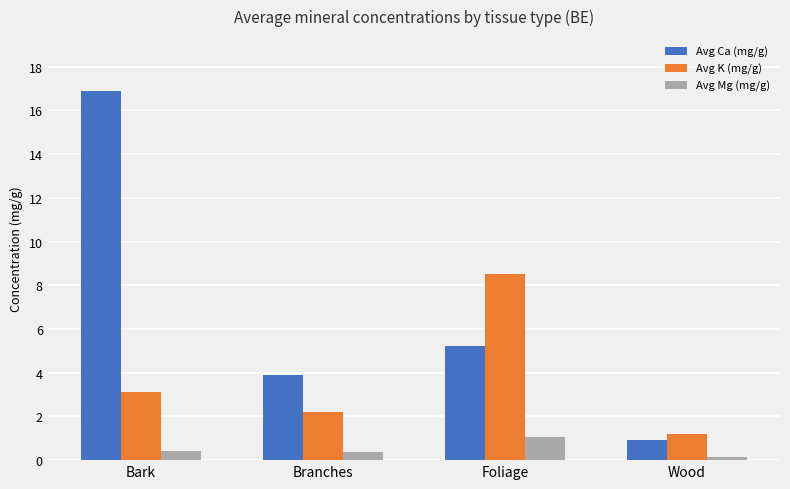

The Avg Ca (mg/g) series shows 16.9 at Bark. True or false?

True